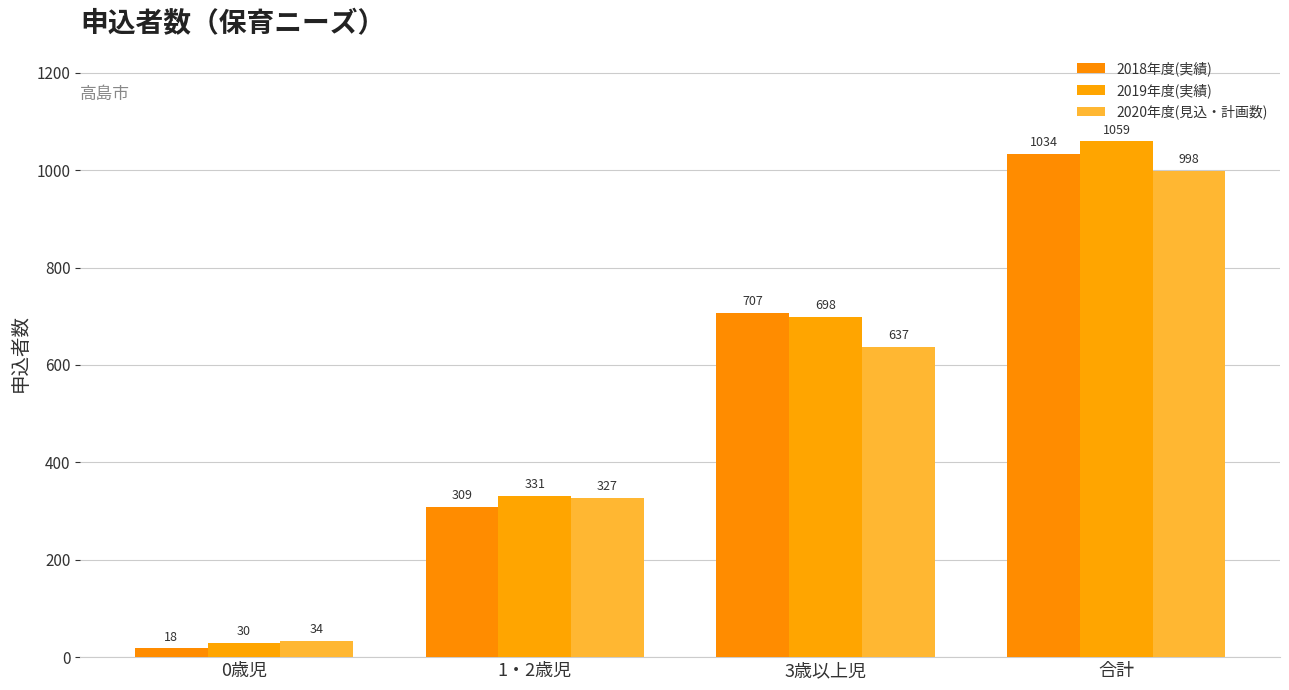

Count the 2019年度(実績) values in the range 331 to 1059.

3